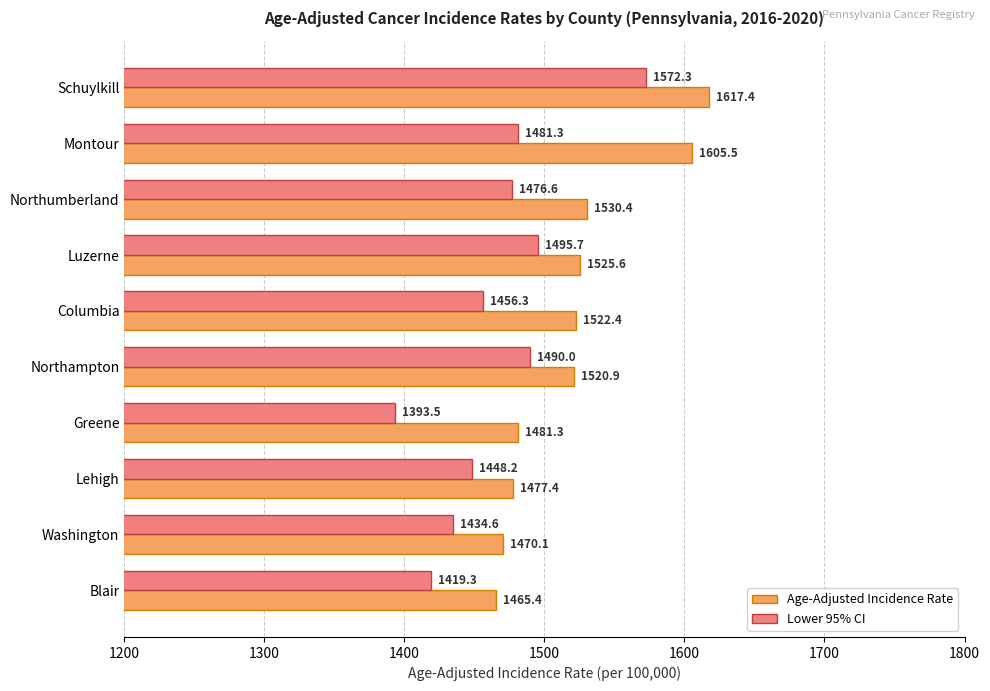

True or false: Lower 95% CI has a value of 1393.5 at Greene.

True